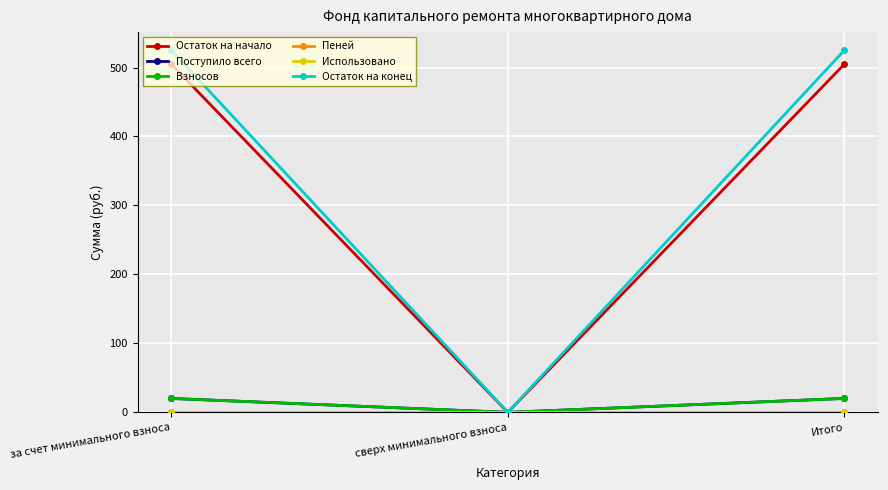

Where does the Остаток на начало series first go above 504?

за счет минимального взноса